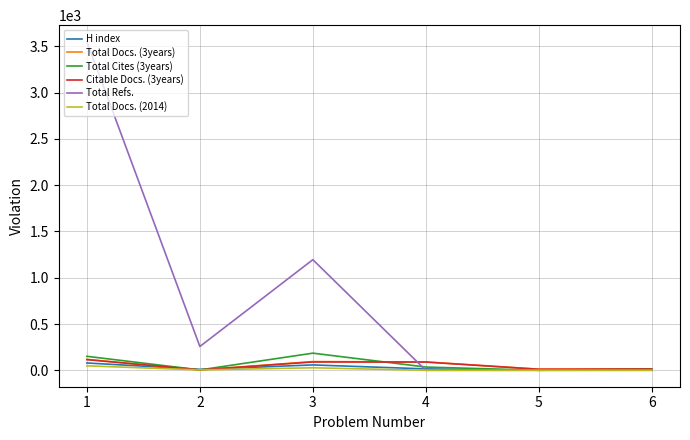

What are all the series names shown in the legend?

H index, Total Docs. (3years), Total Cites (3years), Citable Docs. (3years), Total Refs., Total Docs. (2014)